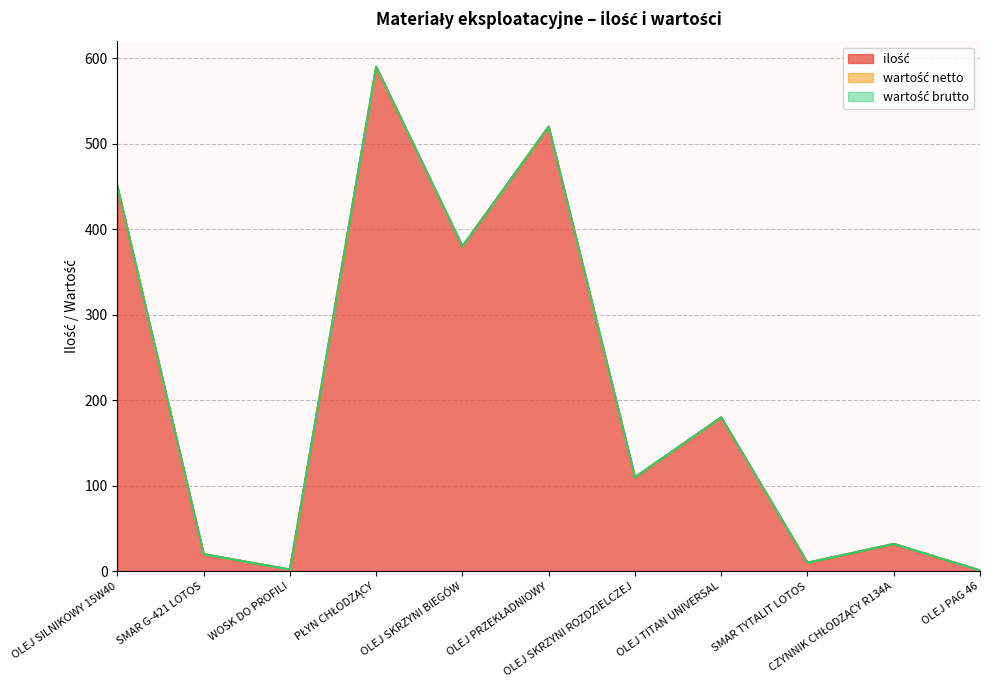

Which series has the widest spread of values?

ilość